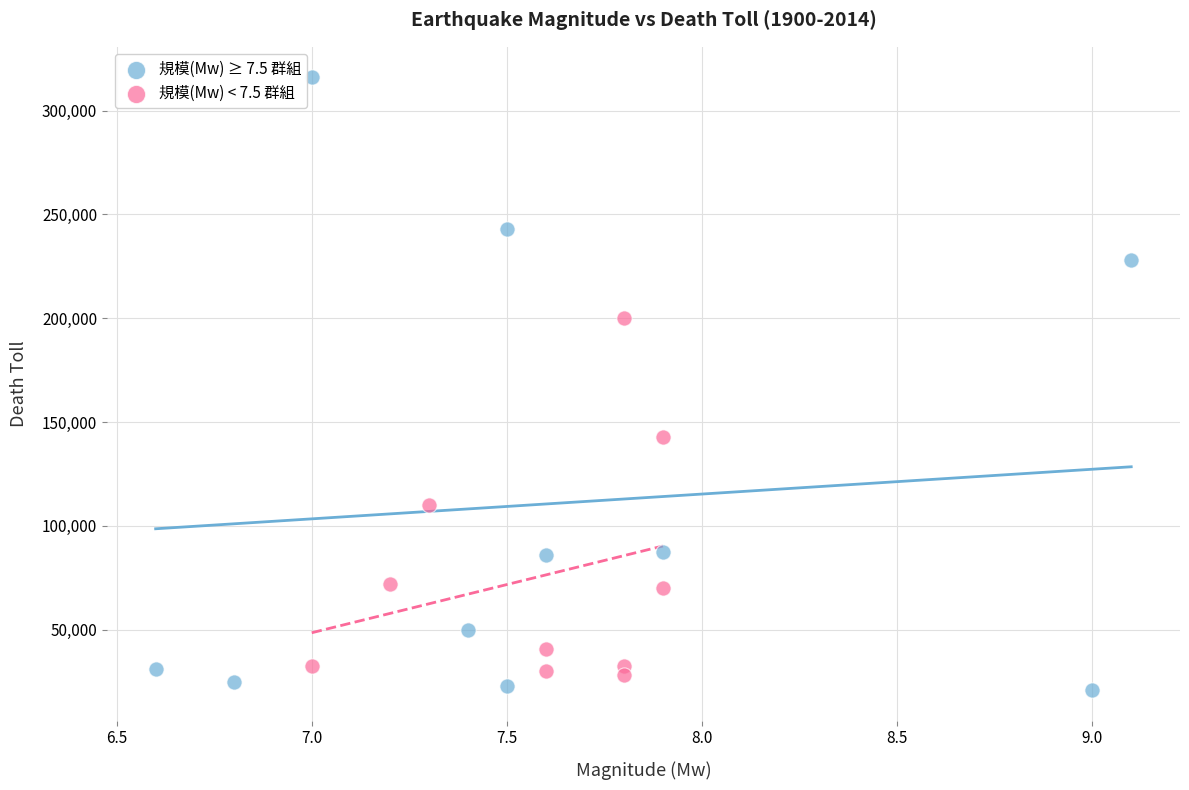

What are all the series names shown in the legend?

規模(Mw) ≥ 7.5 群組, 規模(Mw) < 7.5 群組